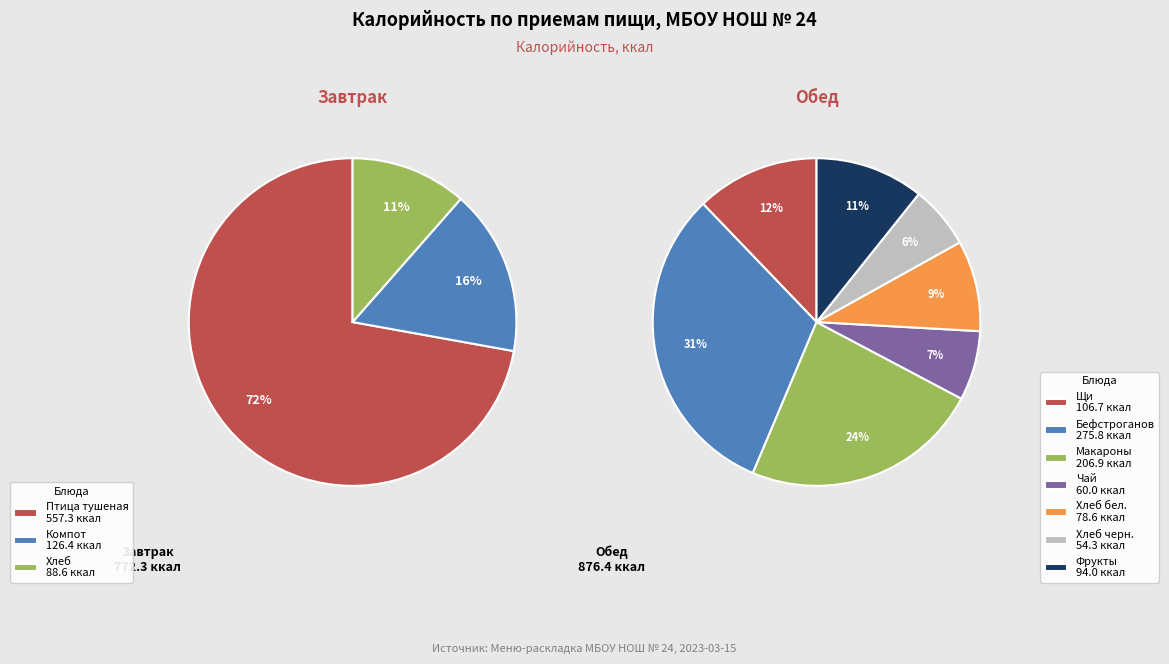

What percentage do Обед and Завтрак together represent?

100.0%